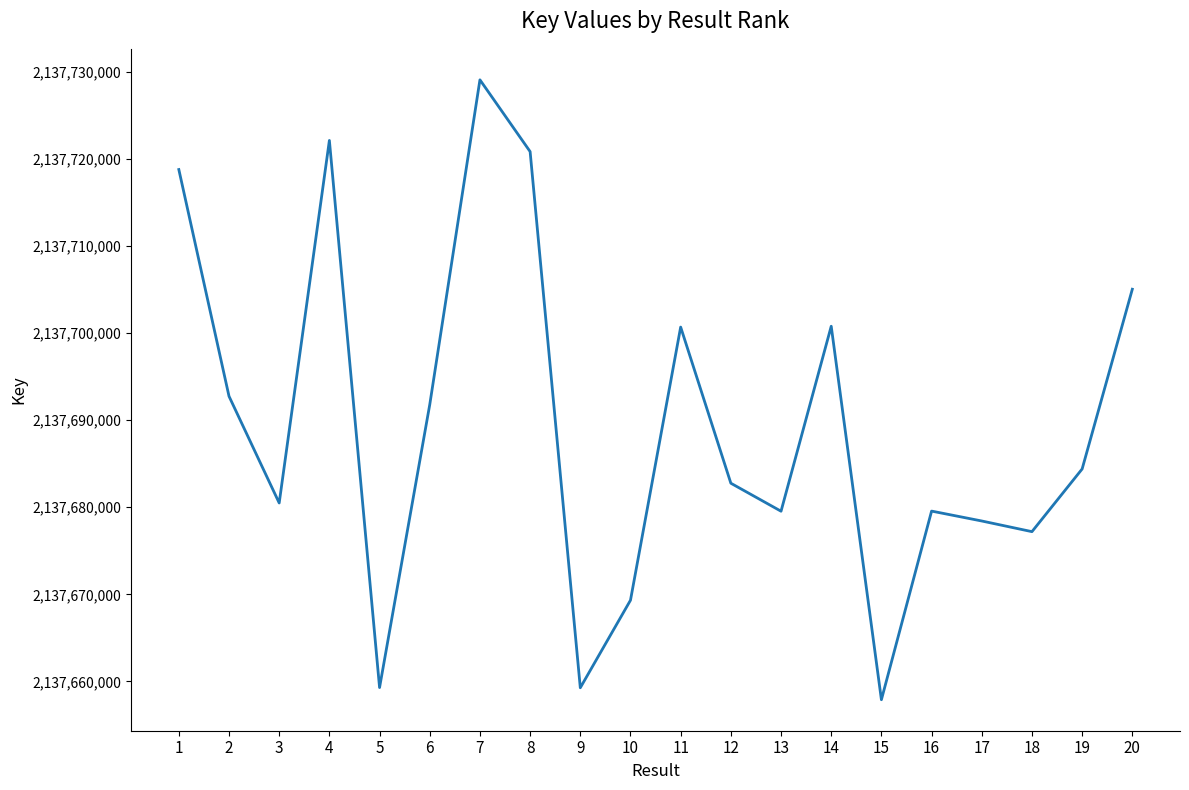

What is the minimum value shown in the chart?

2137657887